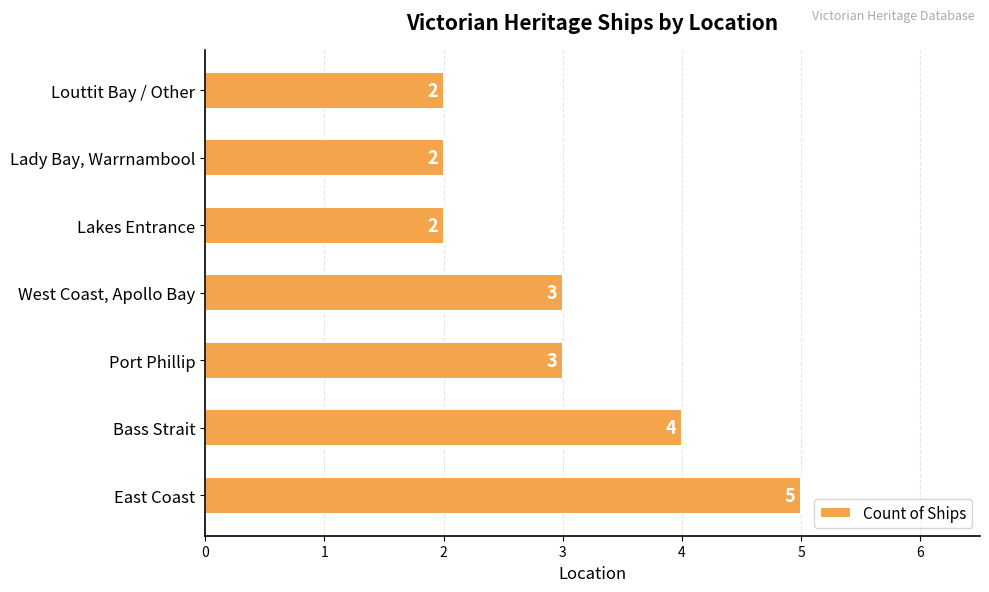

Is it true that the value at Lakes Entrance is 0?

False